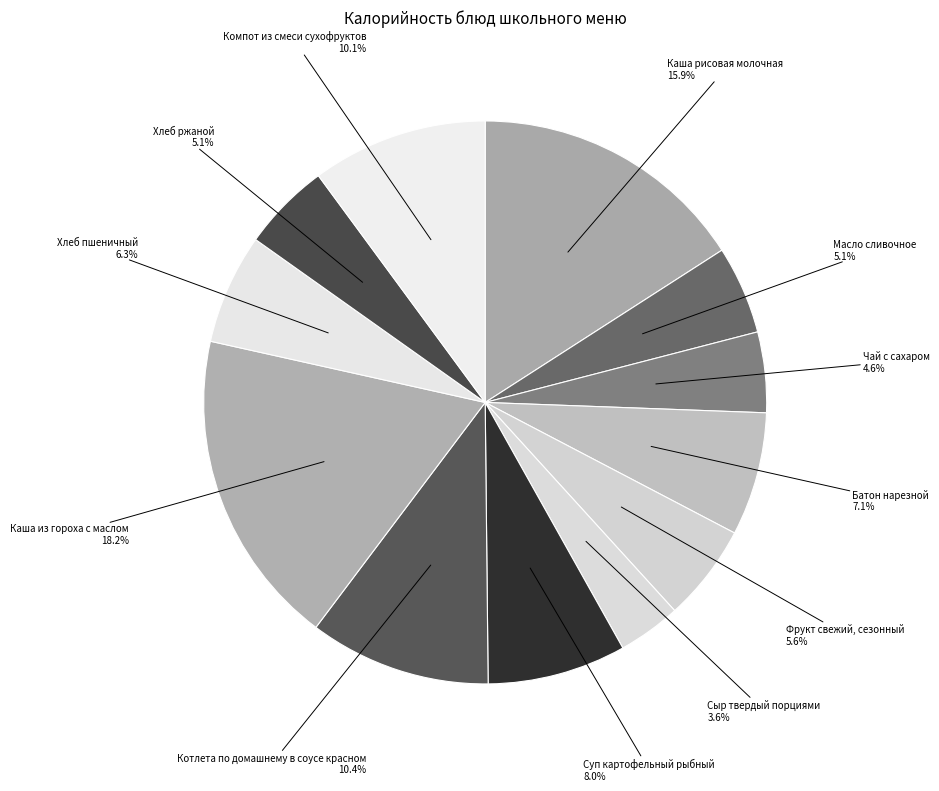

Which has a higher value, Сыр твердый порциями or Фрукт свежий, сезонный?

Фрукт свежий, сезонный